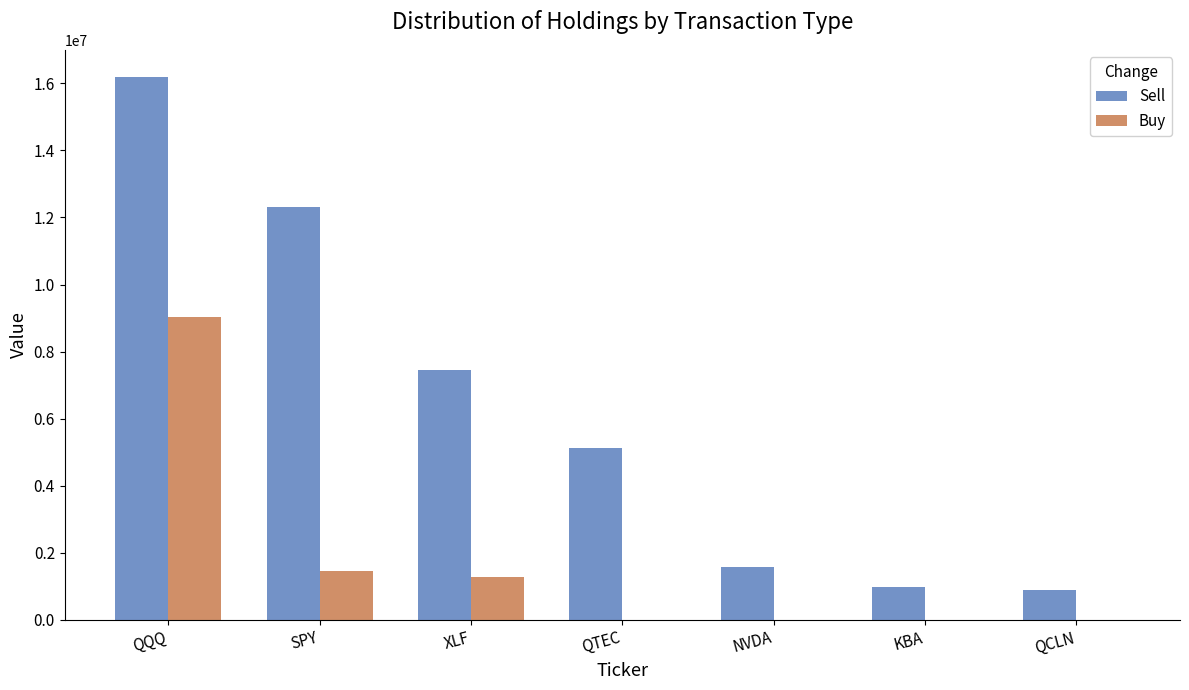

The value of Sell at KBA is 387574. True or false?

False